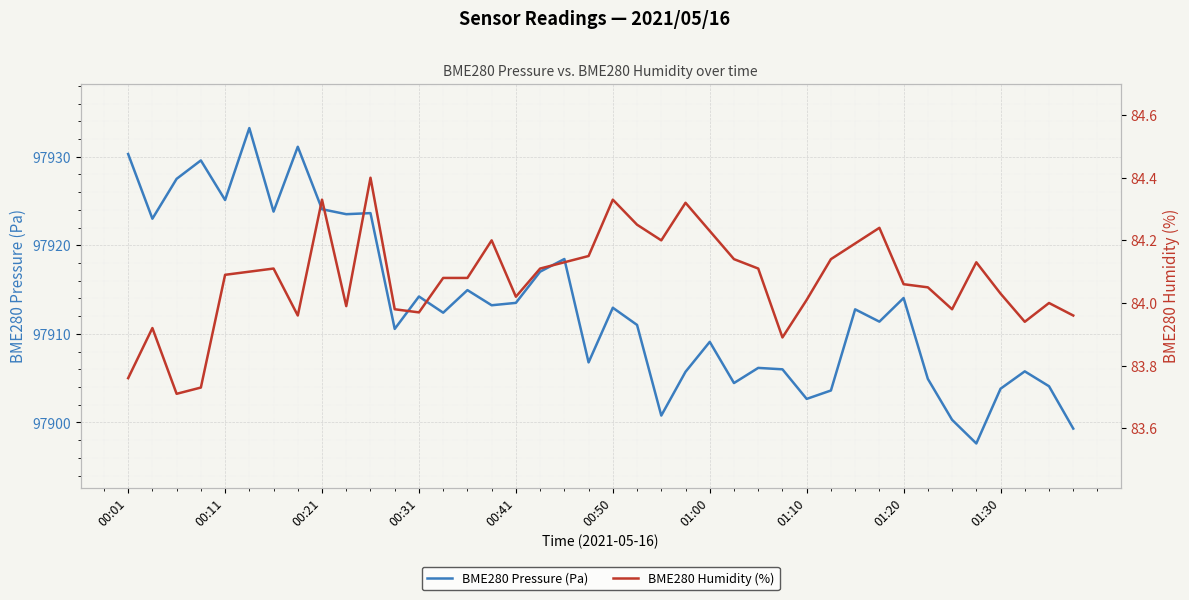

Does the chart display data point markers on the line(s)?

No